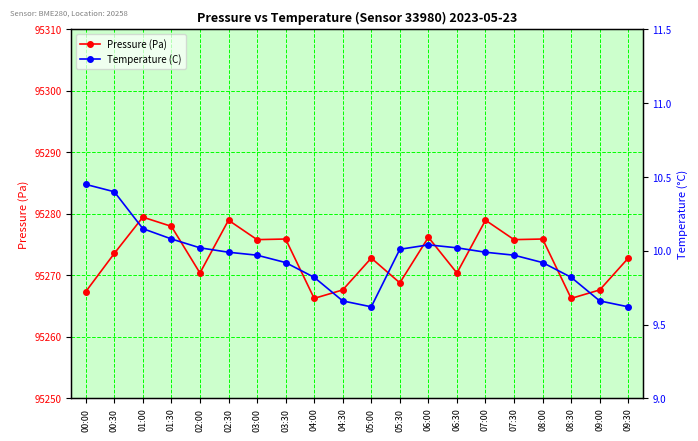

Reading right to left, what are all the values shown in this chart?

Pressure (Pa): 95272.8	95267.6	95266.2	95275.9	95275.8	95279.0	95270.4	95276.2	95268.8	95272.8	95267.6	95266.2	95275.9	95275.8	95279.0	95270.4	95278.0	95279.5	95273.6	95267.3
Temperature (C): 9.6	9.7	9.8	9.9	10.0	10.0	10.0	10.0	10.0	9.6	9.7	9.8	9.9	10.0	10.0	10.0	10.1	10.2	10.4	10.4